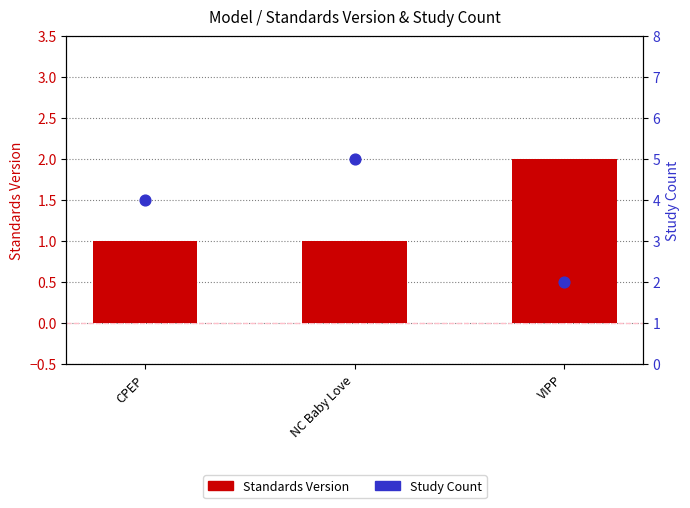

Which series contains the highest Y value?

Study Count